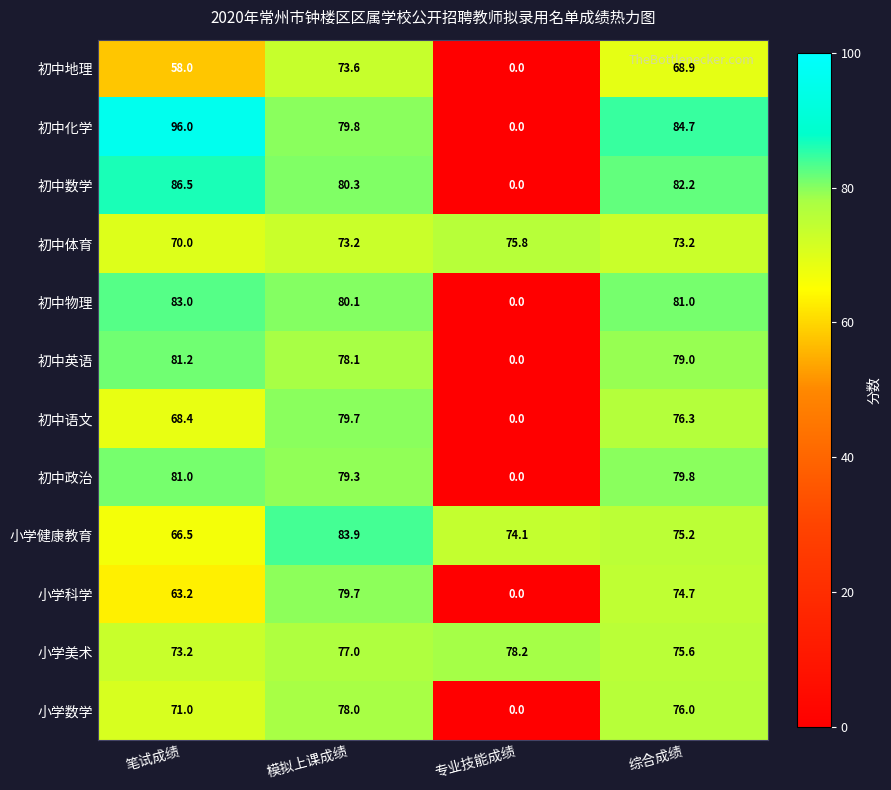

Rank the categories by 初中政治 value from lowest to highest.

专业技能成绩, 模拟上课成绩, 综合成绩, 笔试成绩